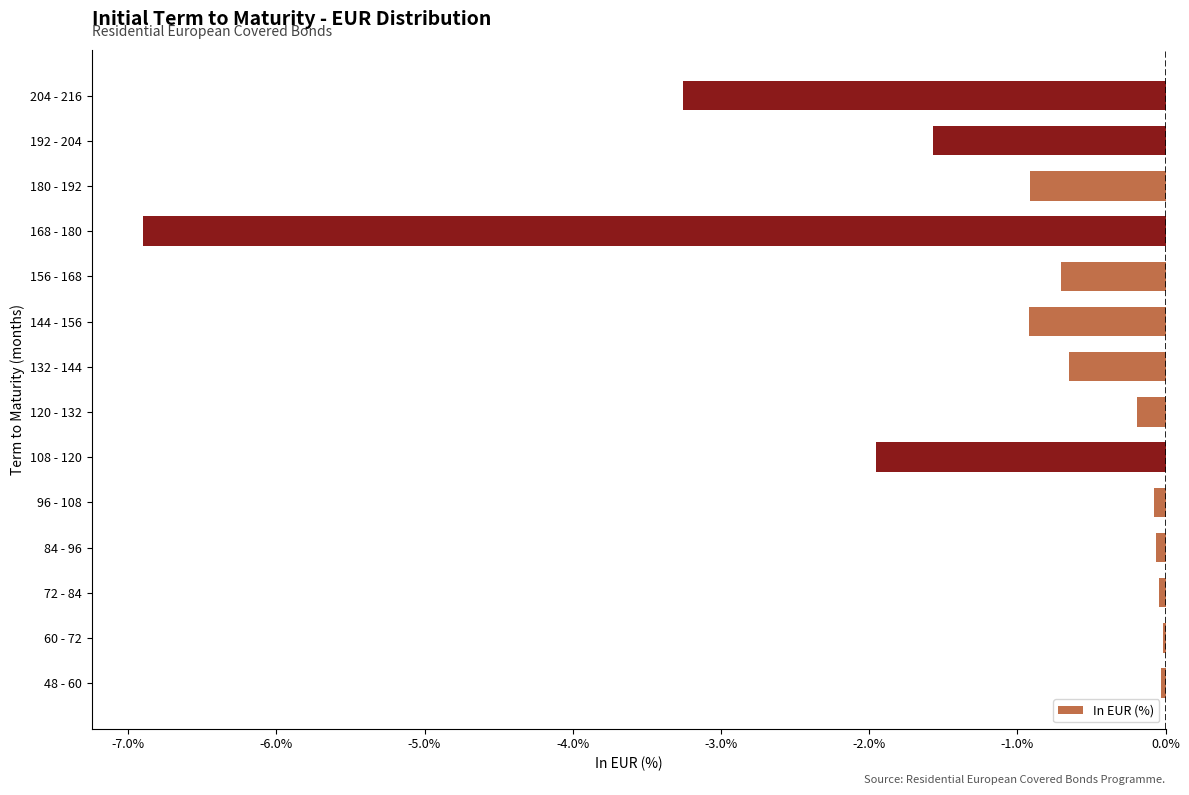

Are the bars horizontal?

Yes